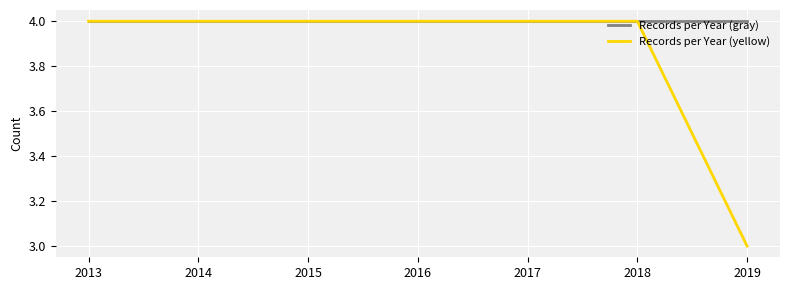

Which series has the widest spread of values?

Records per Year (yellow)